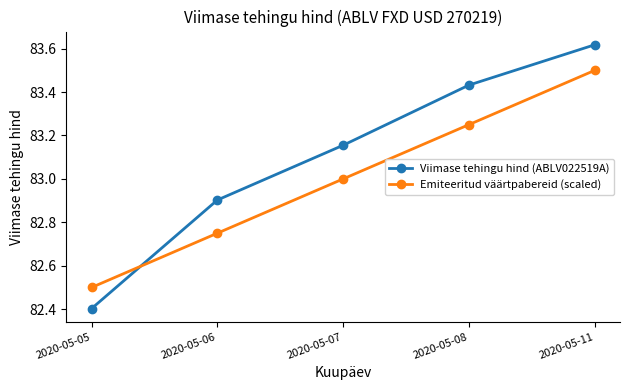

Does the chart have visible grid lines?

No